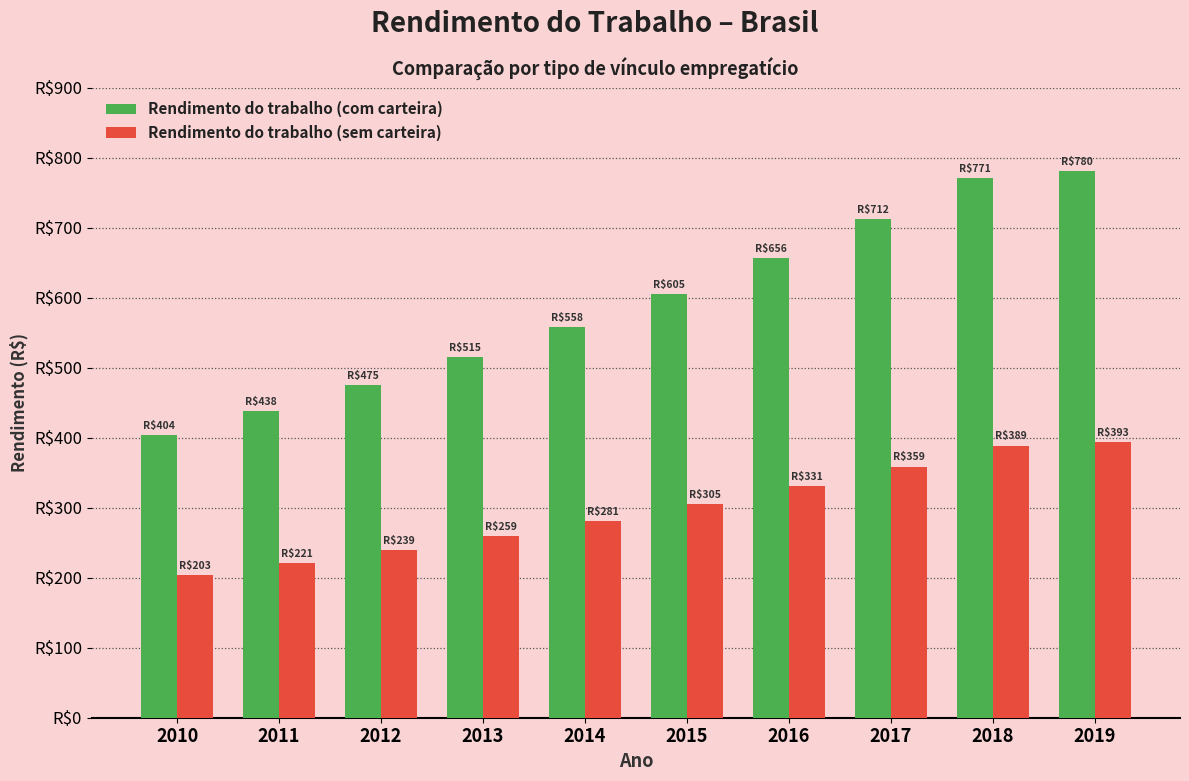

What are all the series names shown in the legend?

Rendimento do trabalho (com carteira), Rendimento do trabalho (sem carteira)